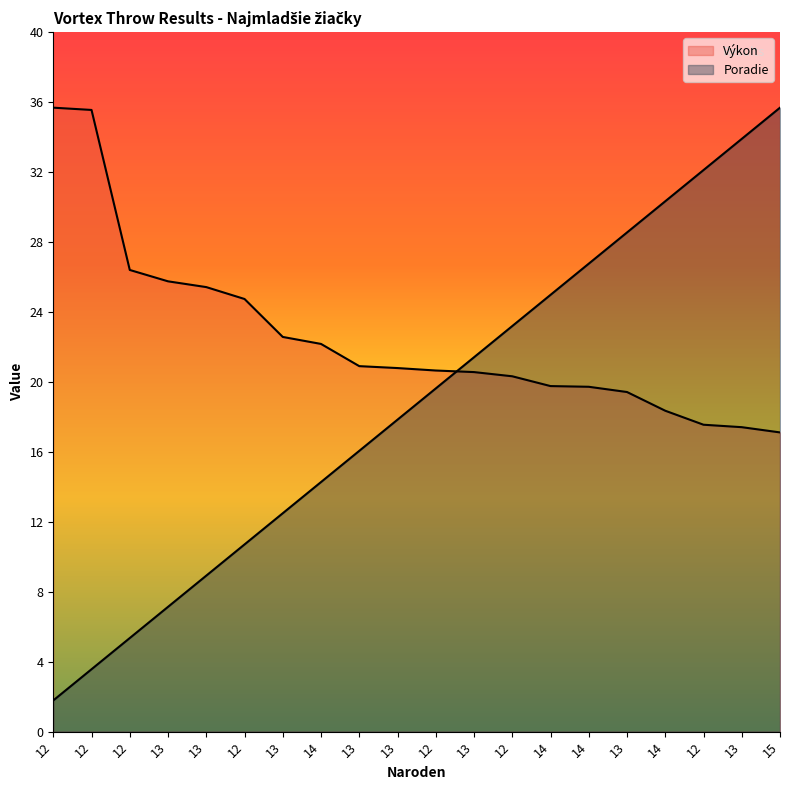

What is the difference between the highest and lowest values at 12?

33.9